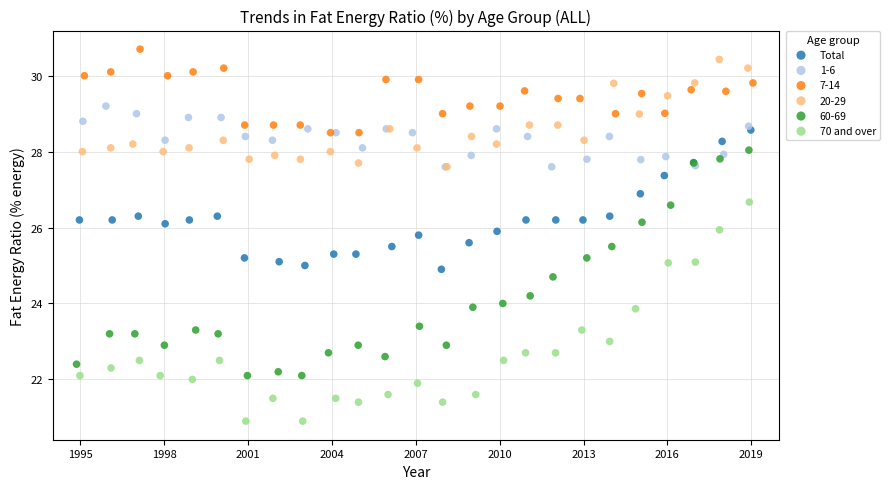

Which series has the widest spread of Y values?

60-69